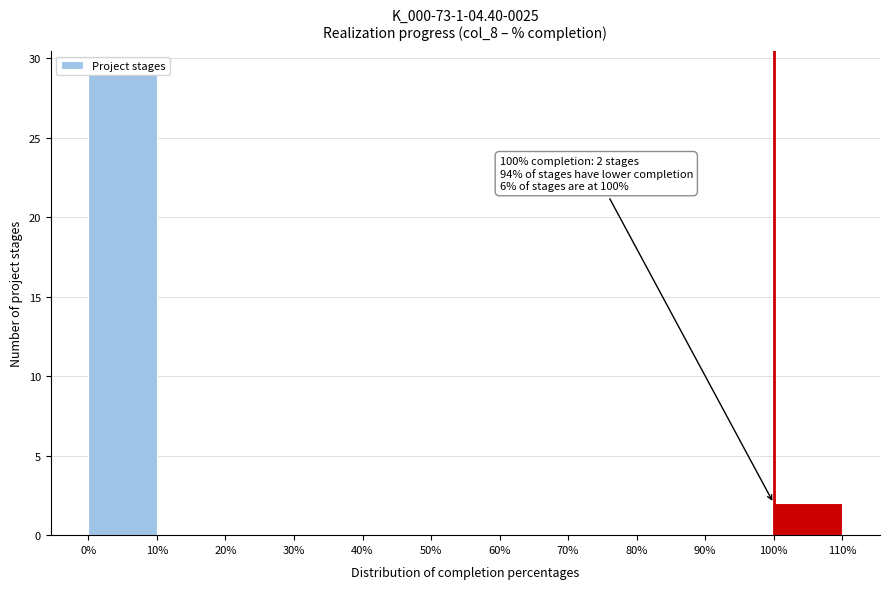

Over which range of the x-axis is the bar tallest?

0% to 10%